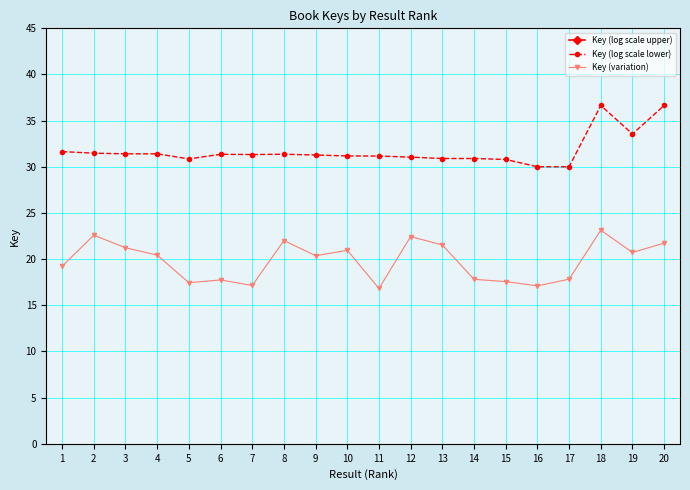

What is the sum of the Key (log scale upper) values at 1 and 7?

116.8